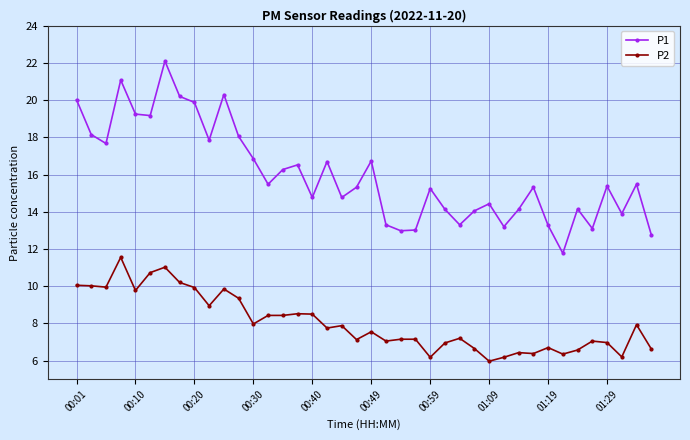

What is the value of the P2 point at the 23rd from the left?

7.2